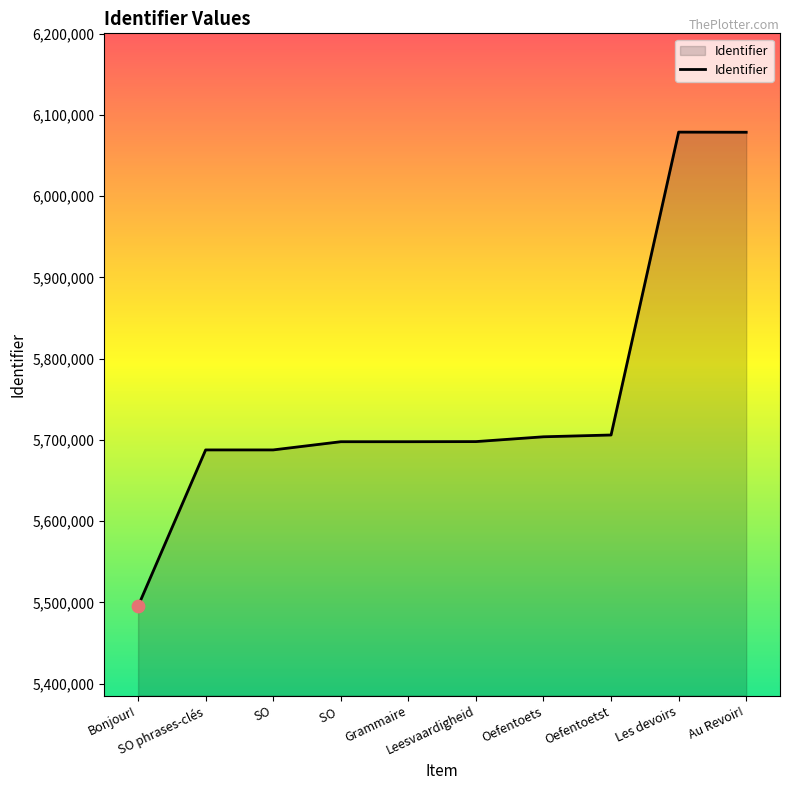

What is the ratio of the value at SO to the value at Grammaire?

1.0